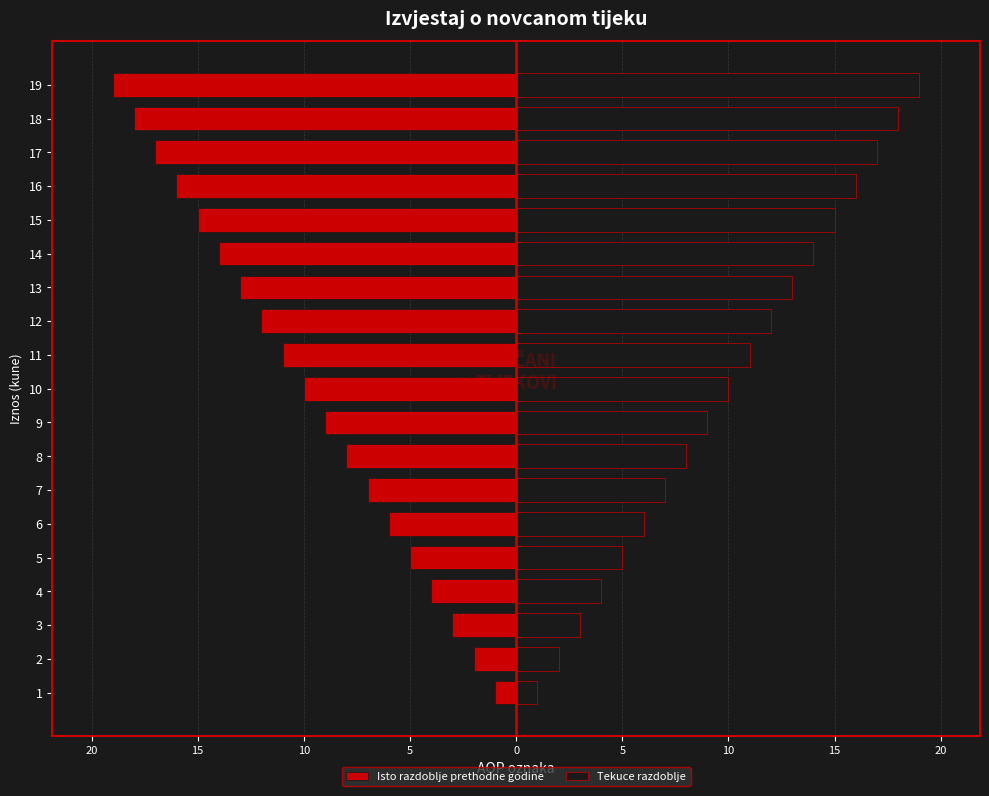

How many data points in Isto razdoblje prethodne godine are less than -10?

9